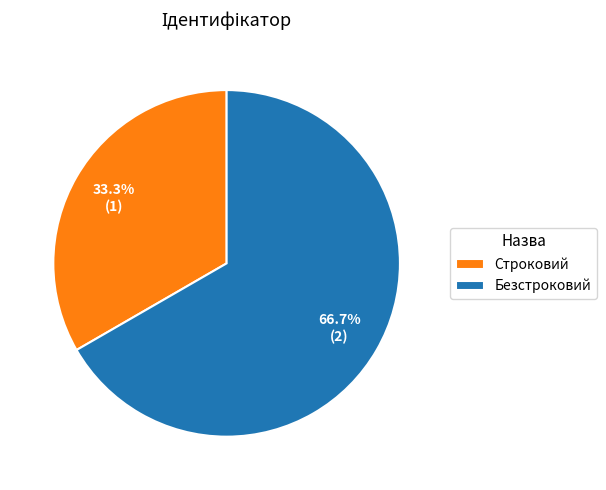

Between Безстроковий and Строковий, which is larger?

Безстроковий